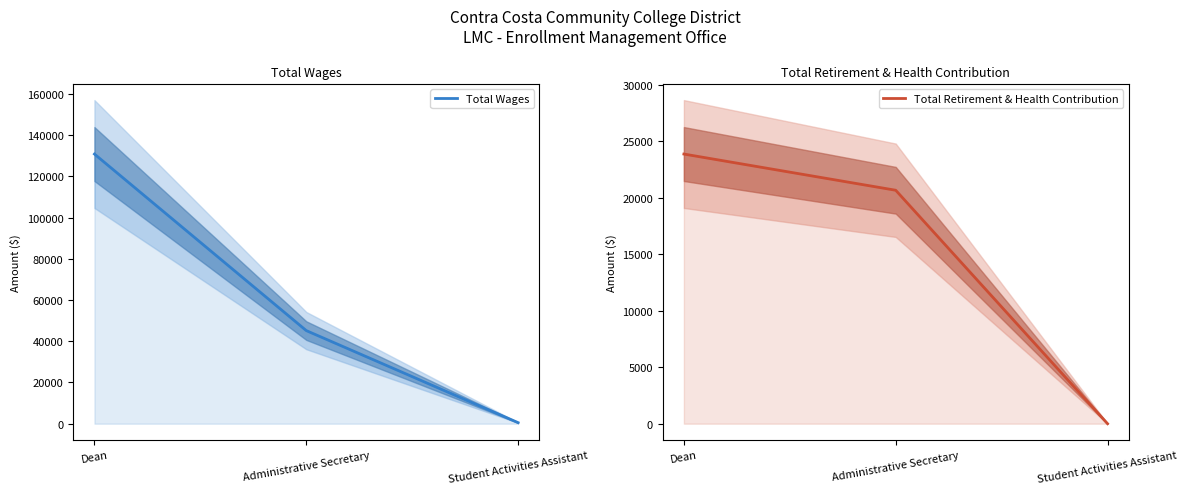

What is the label of the 1st point from the left?

Dean